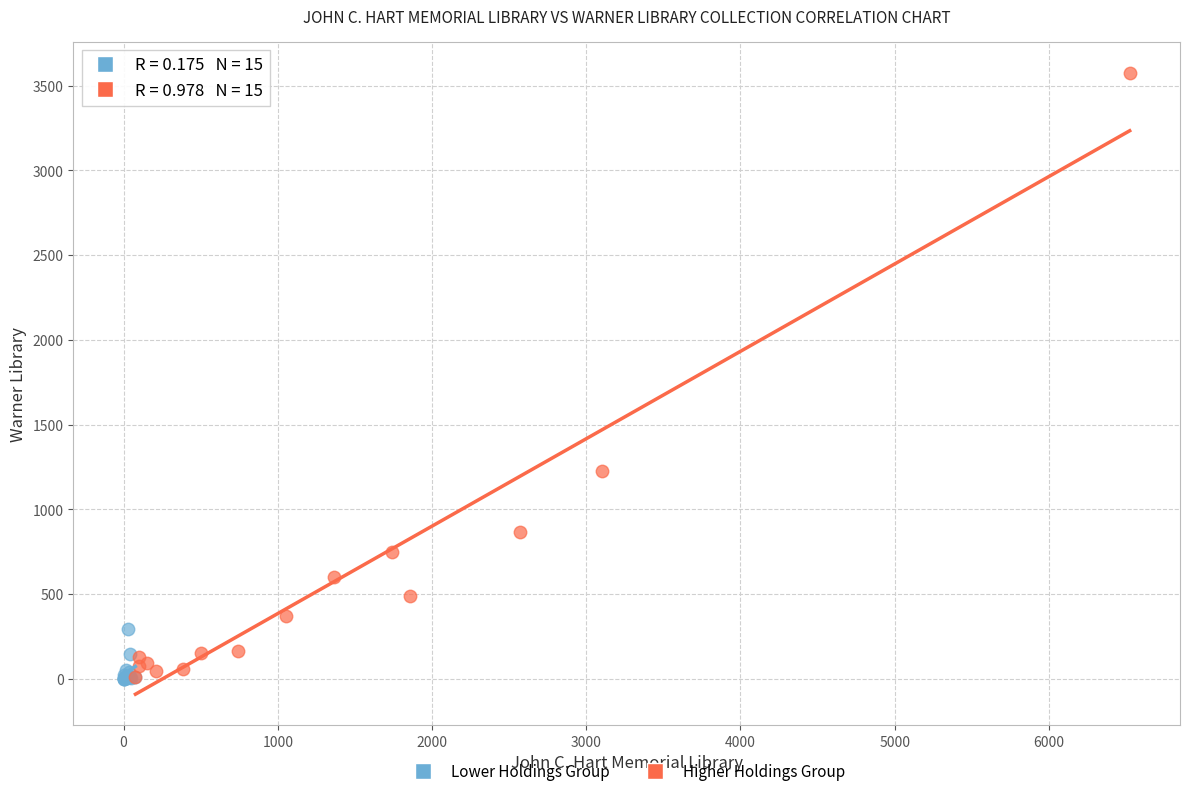

Which series has the widest spread of Y values?

Higher Holdings Group